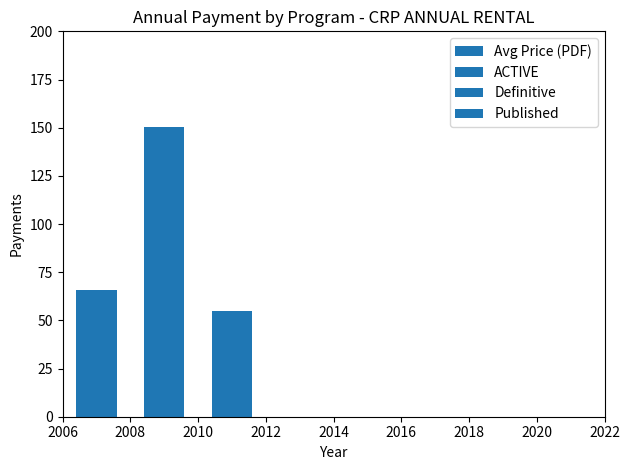

Are the bars grouped side by side (vs. stacked)?

No